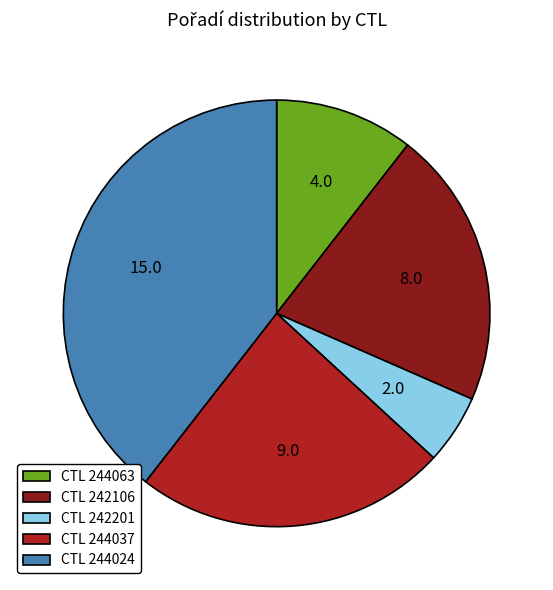

Do CTL 242201 and CTL 244063 together represent more than half of the pie?

No